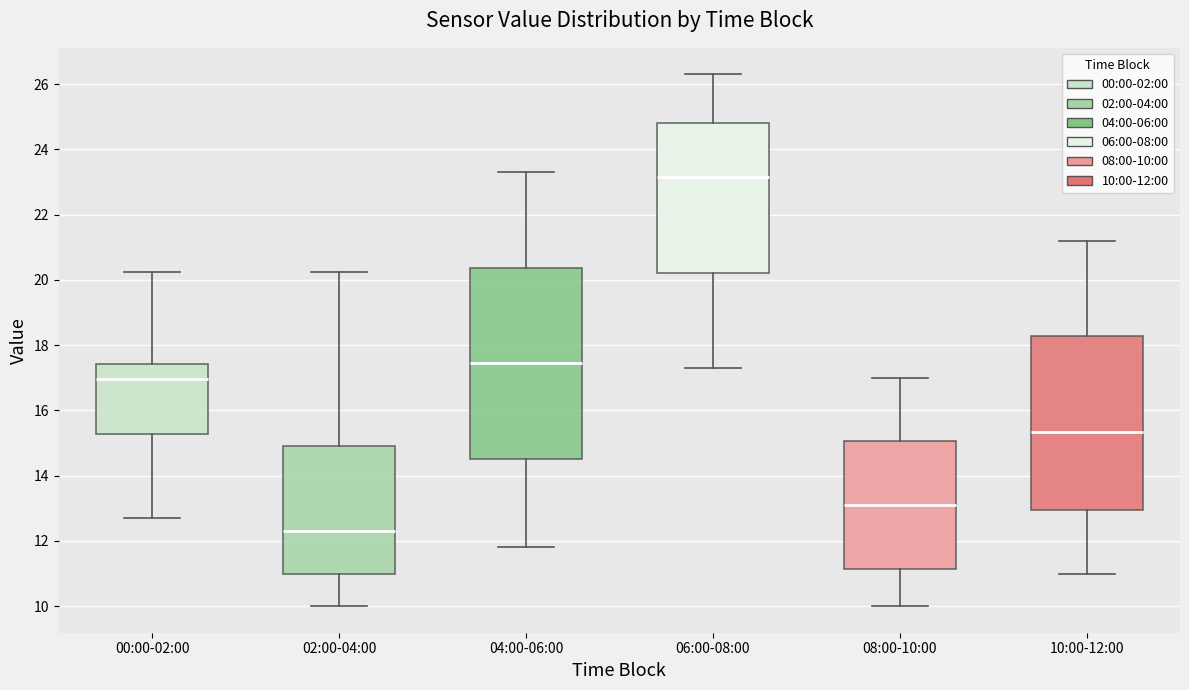

Where does the lower whisker of the box for 02:00-04:00 end on the y-axis? The values are not printed on the chart, so give them approximately, as read against the axis.

10.0